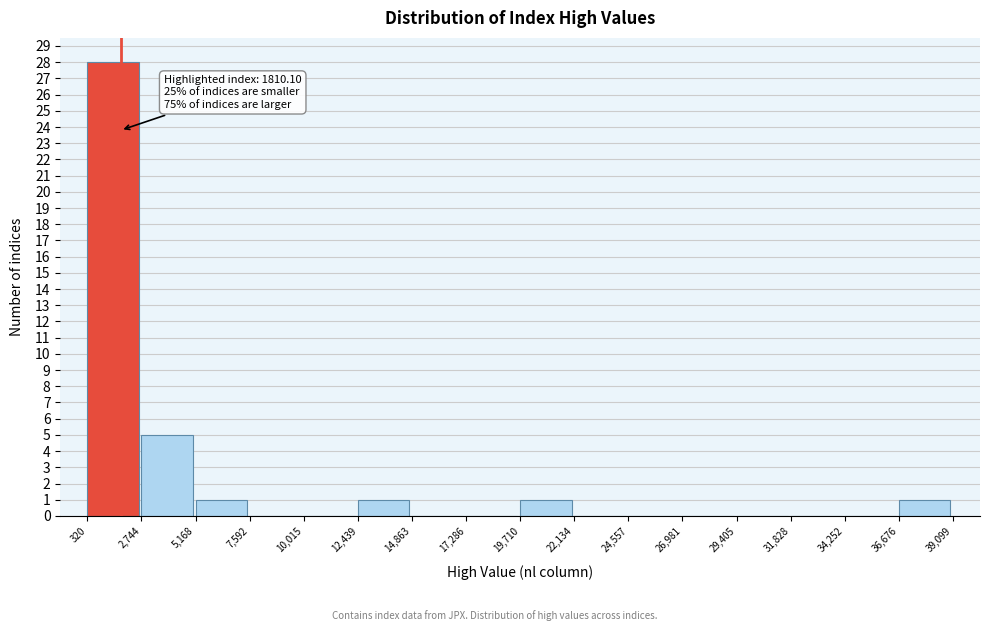

Which range on the x-axis has the tallest bar?

320 to 2,744